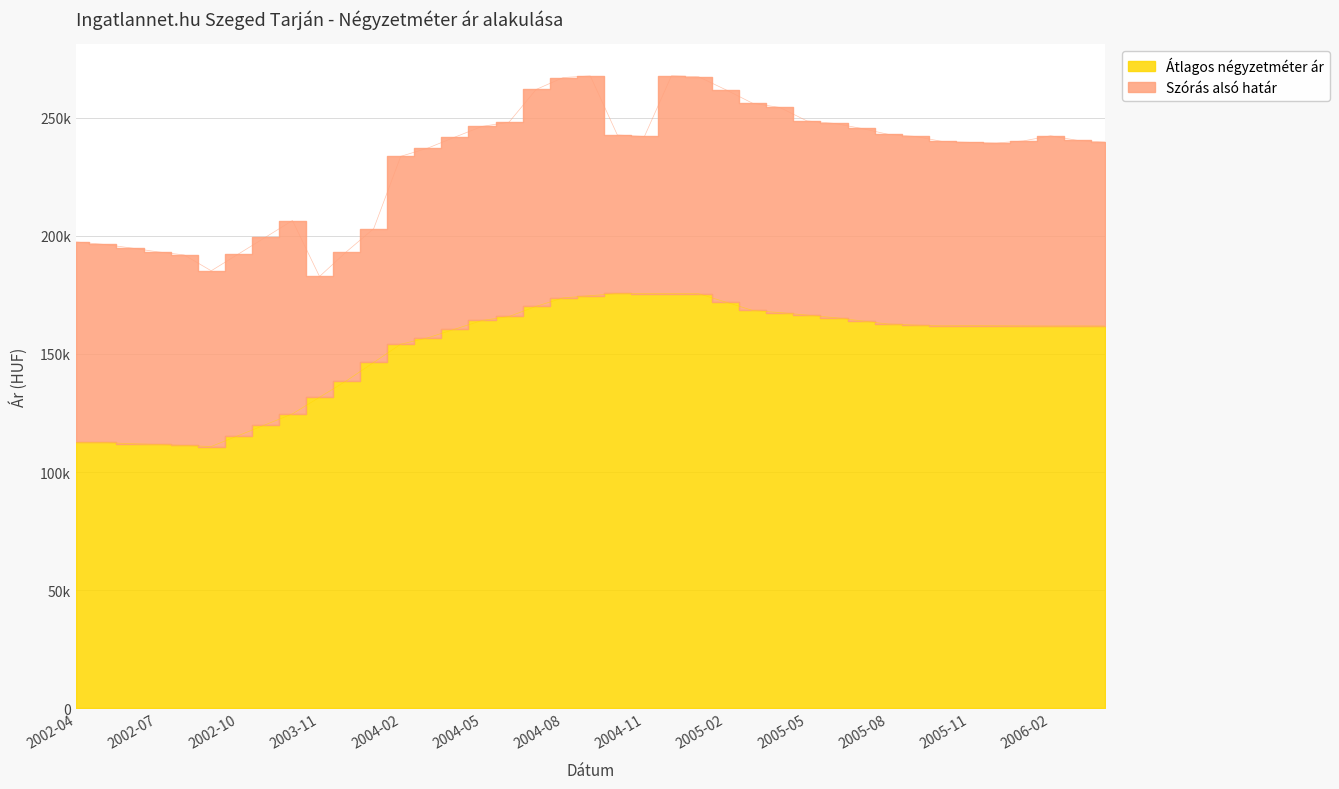

How many lines are shown in the chart?

2